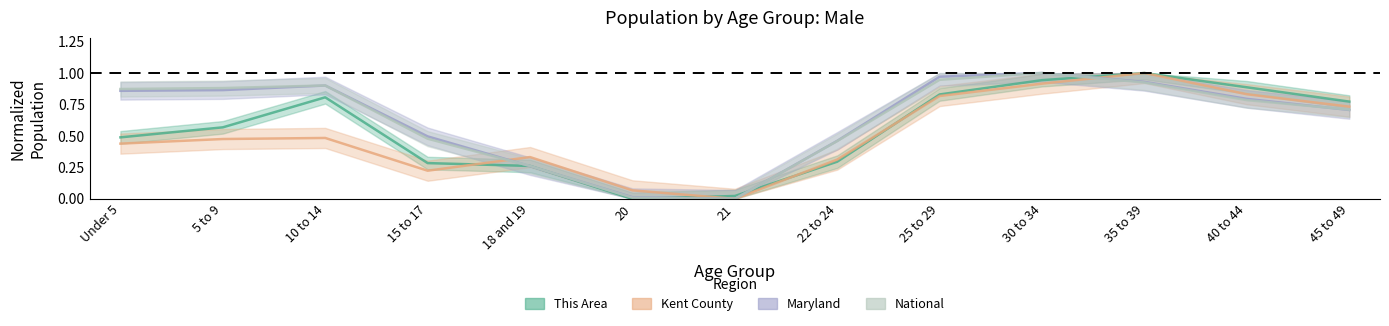

What is the sum of the This Area values at 22 to 24 and 40 to 44?

1.2